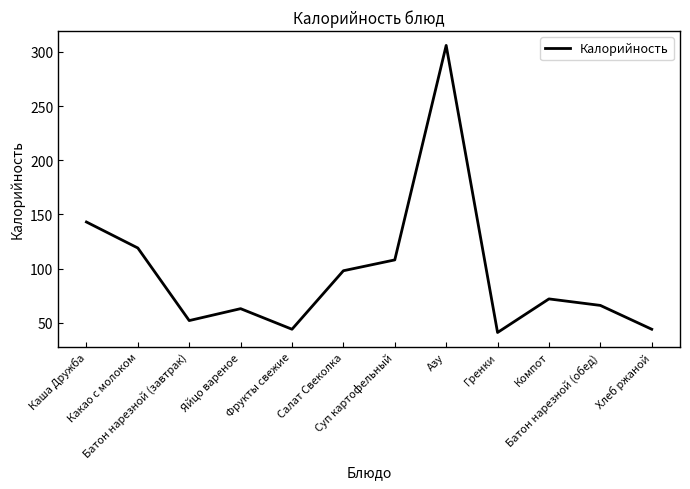

What is the sum of the values at Суп картофельный and Фрукты свежие?

152